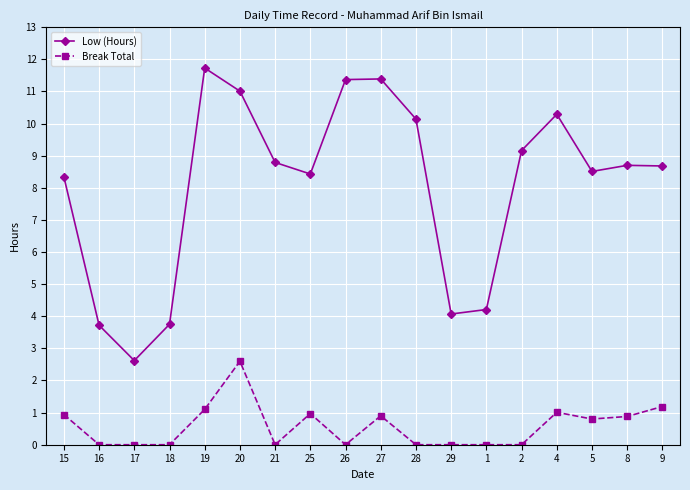

At how many categories does at least one series exceed 3?

17